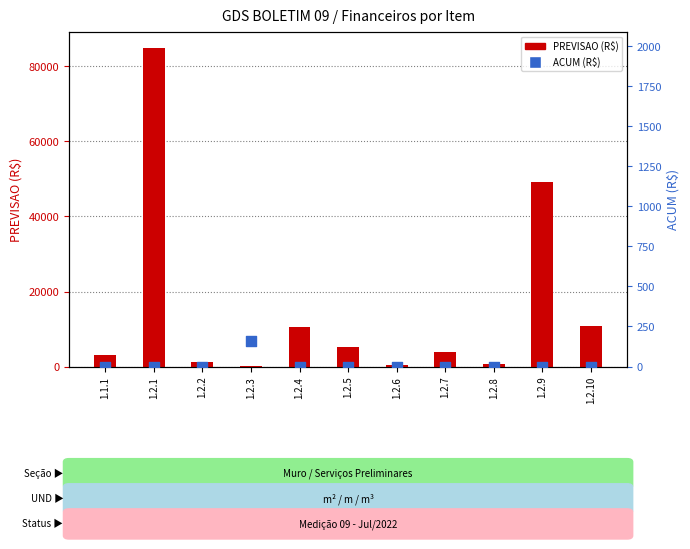

Is the value of PREVISAO (R$) at 1.2.9 greater than the value of ACUM (R$) at 1.1.1?

Yes